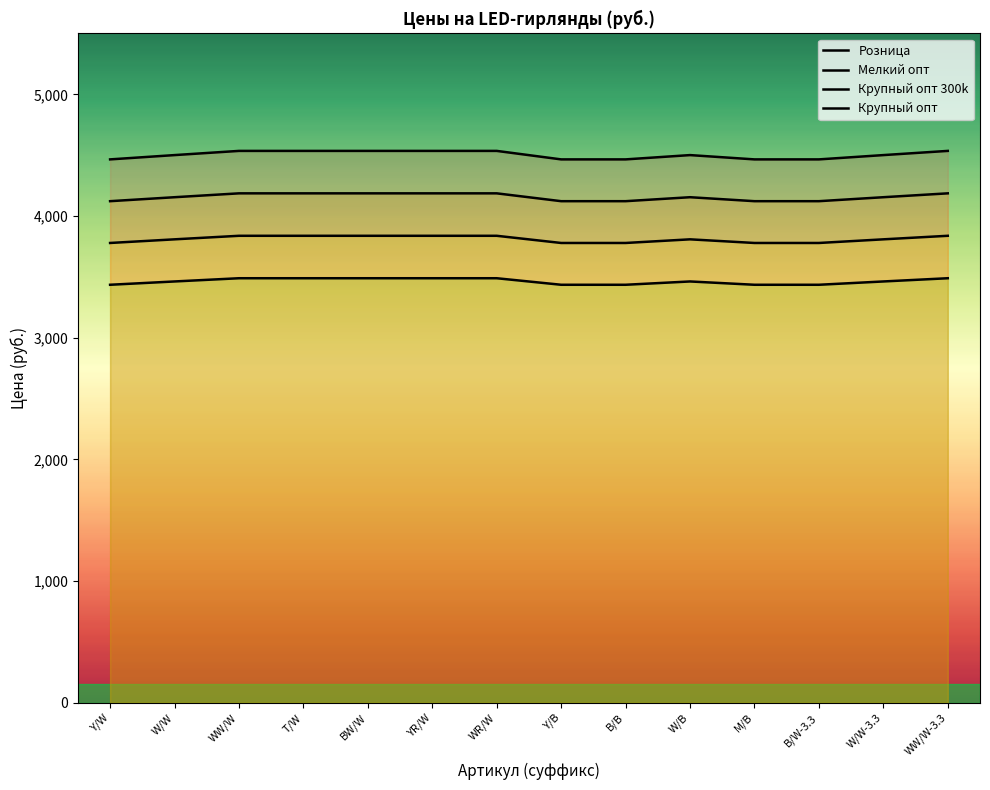

What is the difference between the maximum and minimum values in the Мелкий опт series?

64.4